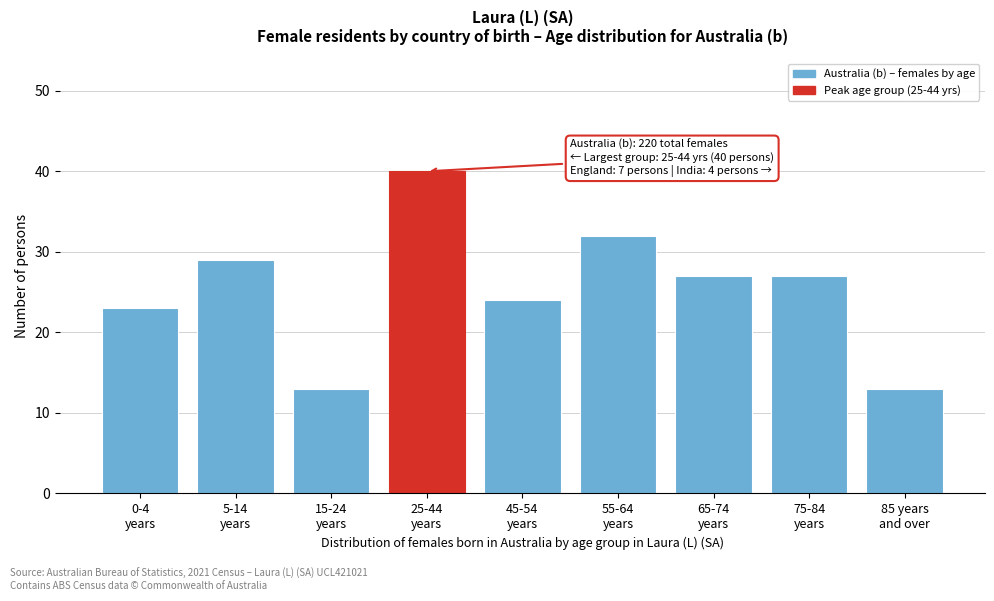

Reading left to right, list all the values displayed in this chart.

23	29	13	40	24	32	27	27	13